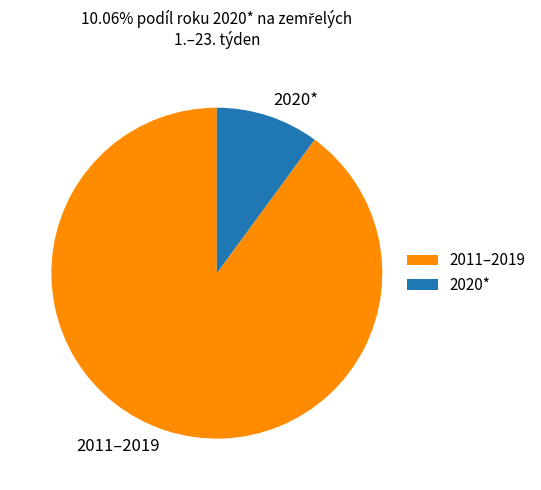

What is the ratio of the value at 2011–2019 to the value at 2020*?

8.9